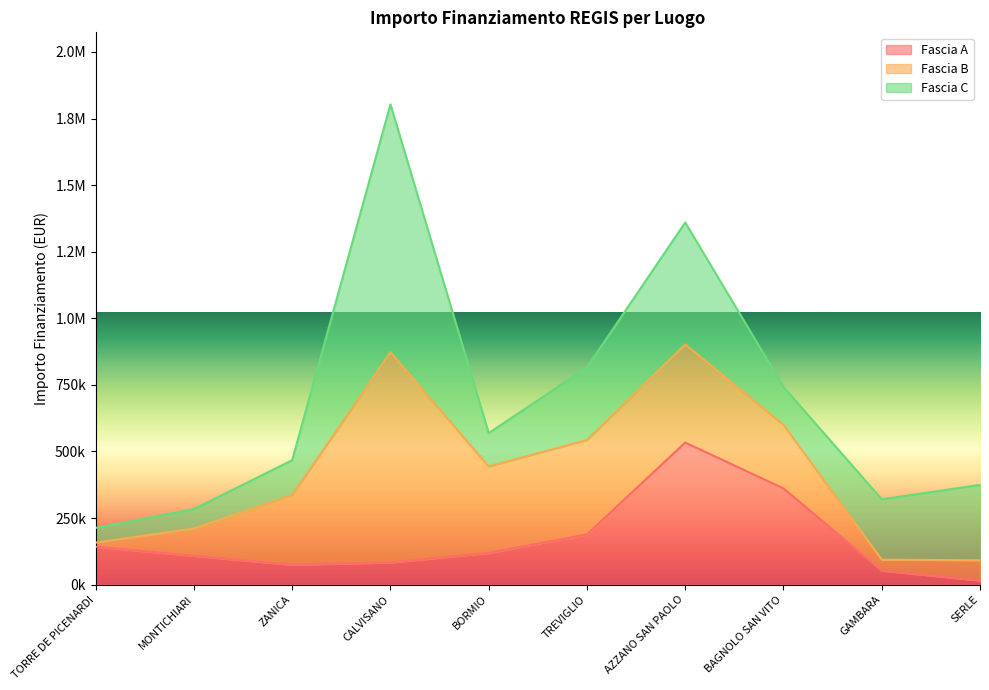

What is the value of the Fascia A point at the 6th from the left?

188362.2